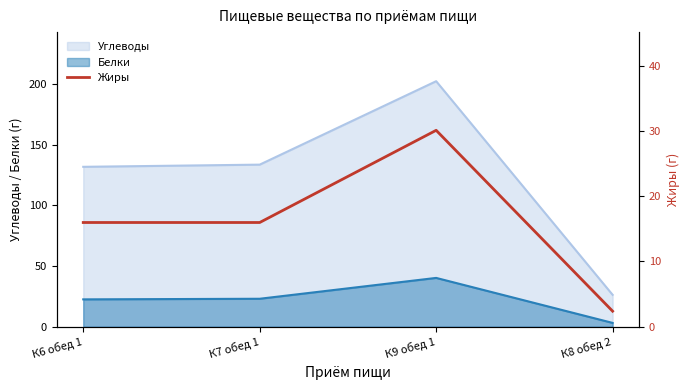

Which category has the lowest value in the Углеводы series?

К8 обед 2